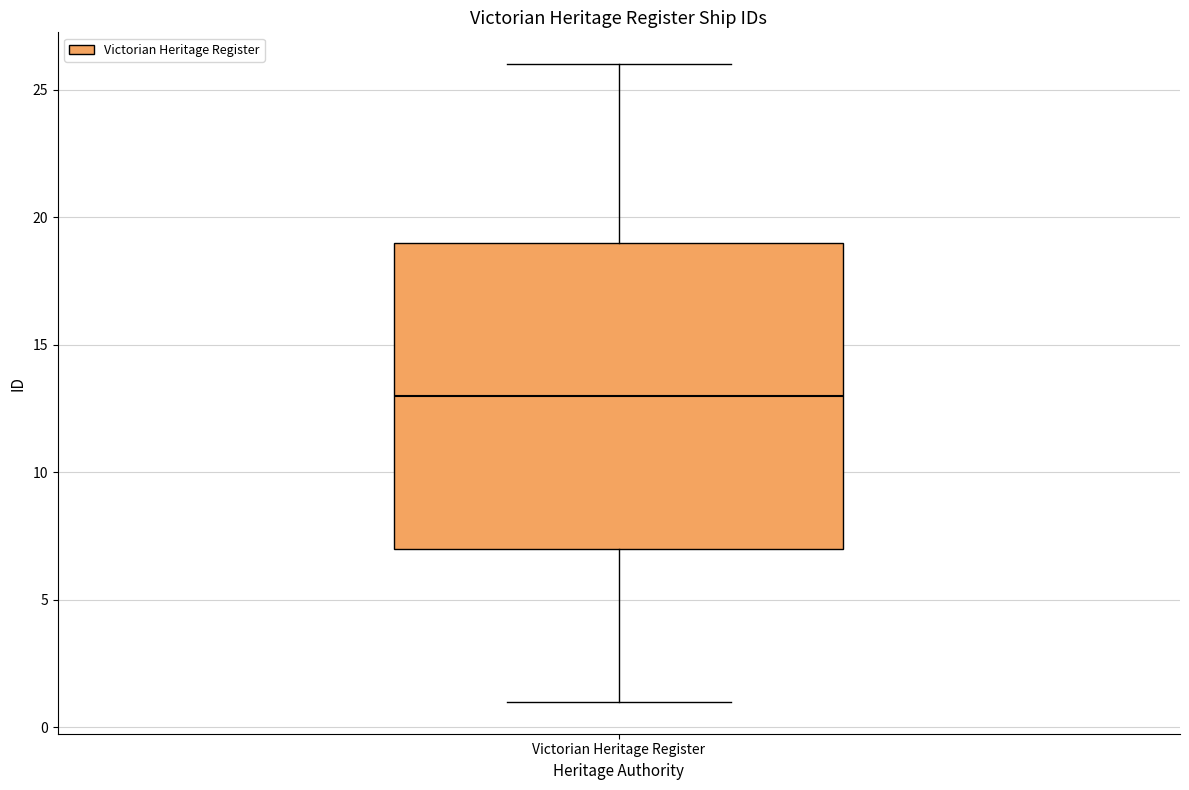

Where does the lower whisker of the box for Victorian Heritage Register end on the y-axis? The values are not printed on the chart, so give them approximately, as read against the axis.

1